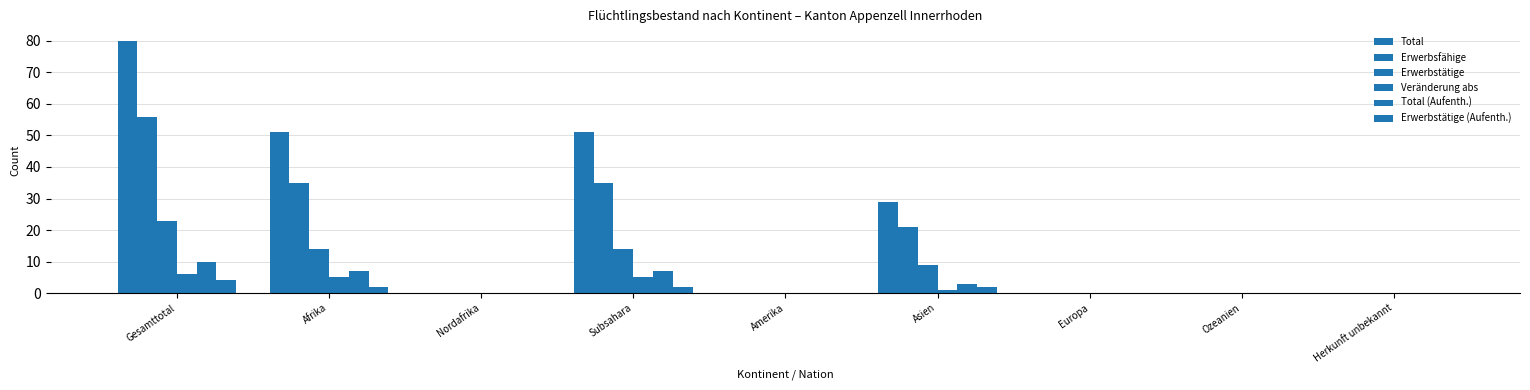

Are the bars grouped side by side (vs. stacked)?

Yes